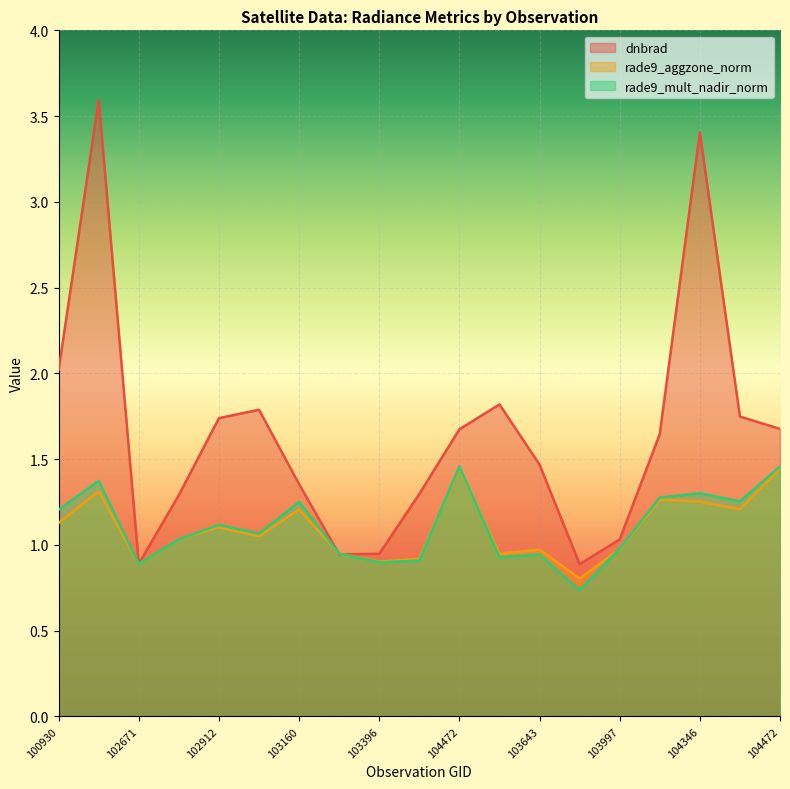

What is the label of the 11th point from the left?

104472